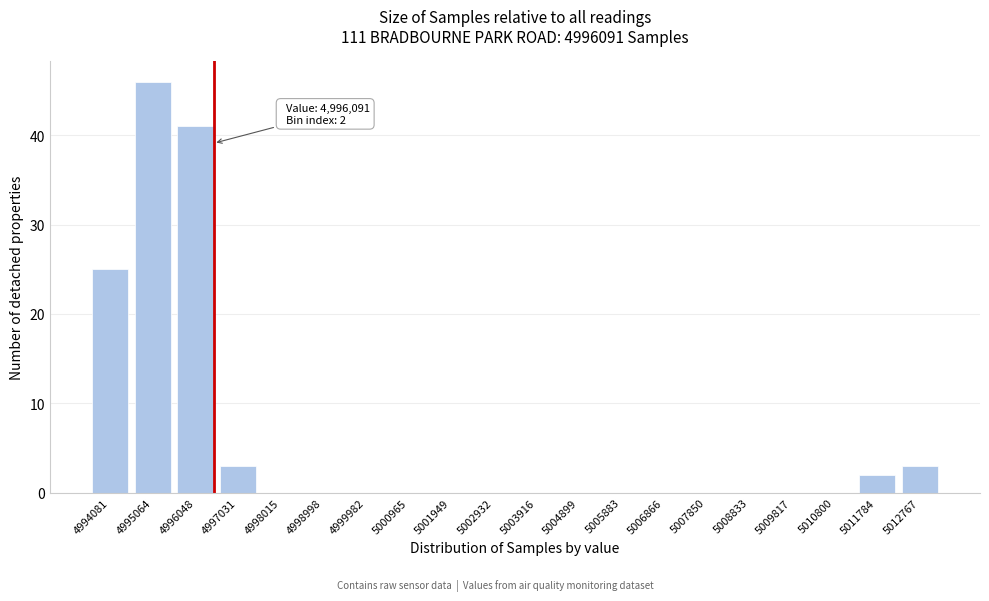

Reading right to left, transcribe all the data shown in this chart.

5012767=3	5011784=2	5010800=0	5009817=0	5008833=0	5007850=0	5006866=0	5005883=0	5004899=0	5003916=0	5002932=0	5001949=0	5000965=0	4999982=0	4998998=0	4998015=0	4997031=3	4996048=41	4995064=46	4994081=25